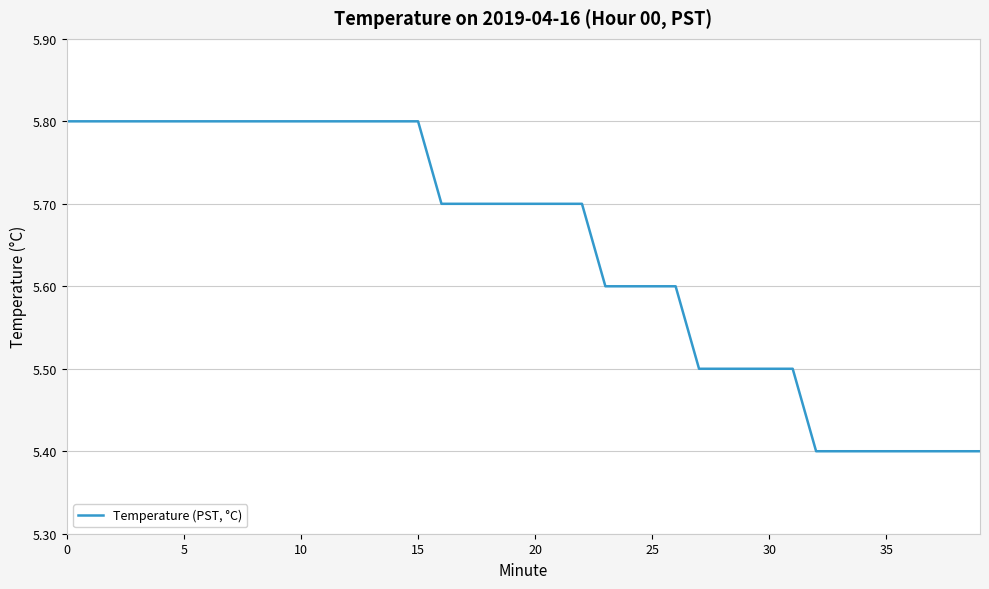

How many categories are shown in the chart?

40